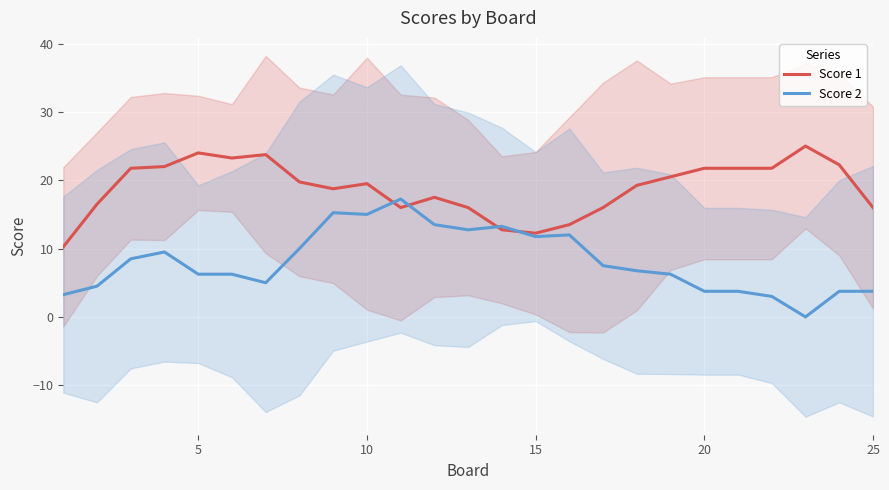

Is it true that Score 2 equals 8.5 at 25?

False